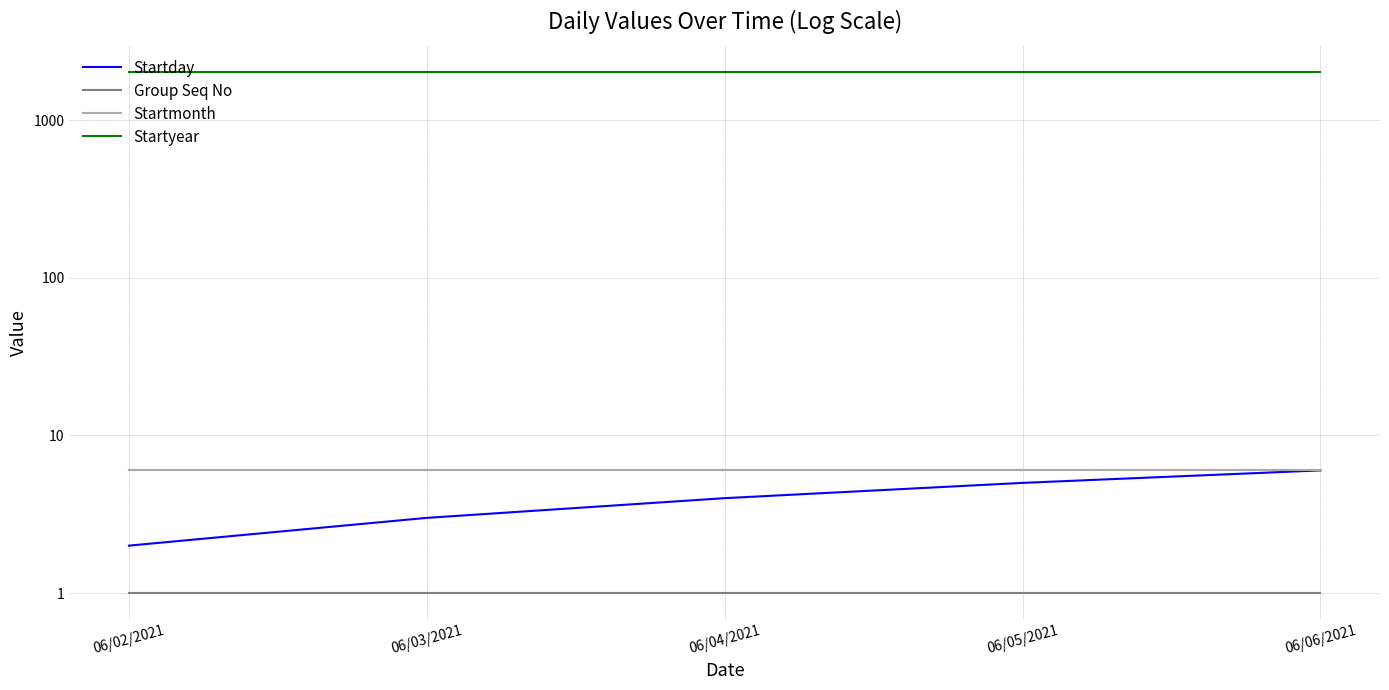

Where is Startmonth nearest to the value 6?

06/02/2021